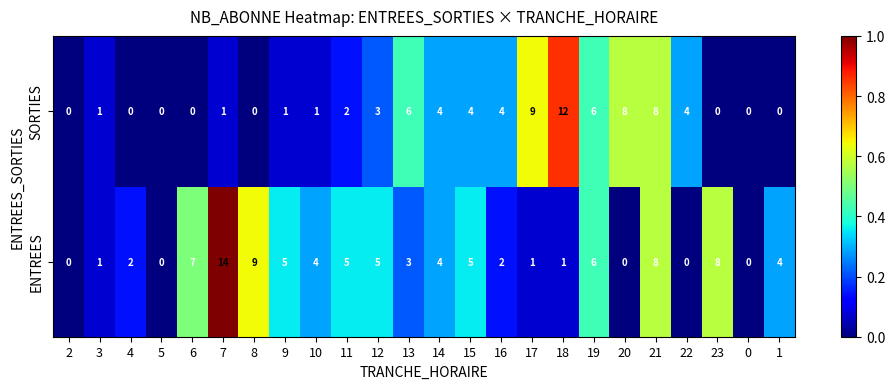

True or false: ENTREES has a value of 5 at 11.

True